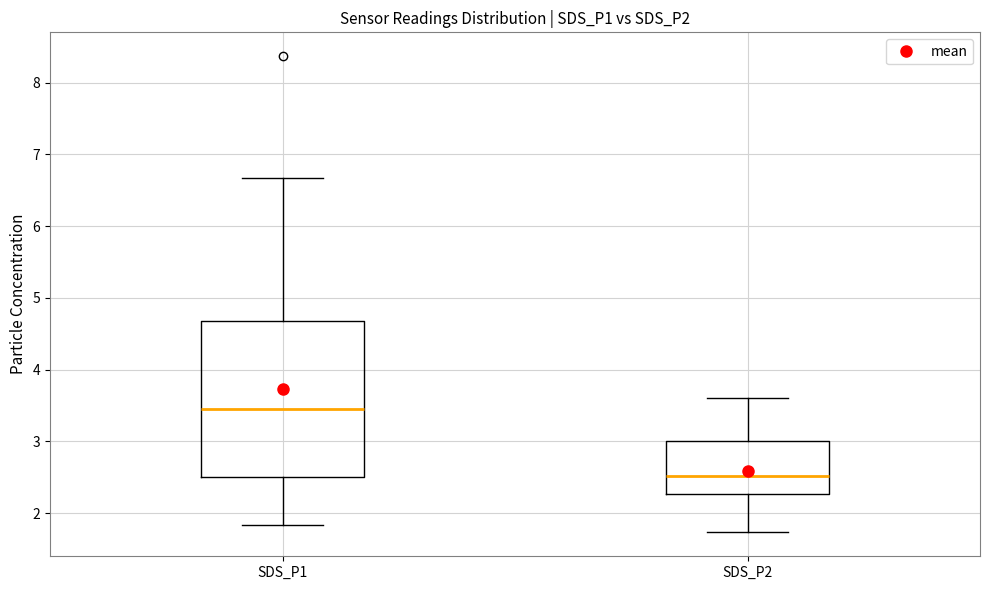

Reading left to right, transcribe this box plot: for each box, give where its median line is, the range the box spans, and where its two whiskers end, as read against the y-axis. The values are not printed on the chart, so give them approximately, as read against the axis.

SDS_P1: median 3.5, box 2.5 to 4.7, whiskers 1.8 to 6.7
SDS_P2: median 2.5, box 2.3 to 3.0, whiskers 1.7 to 3.6